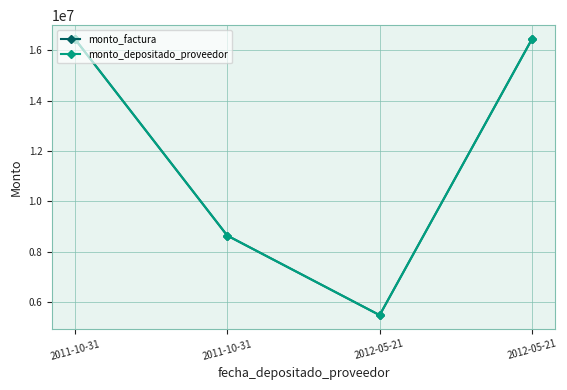

At which category is the sum across all series the highest?

2011-10-31